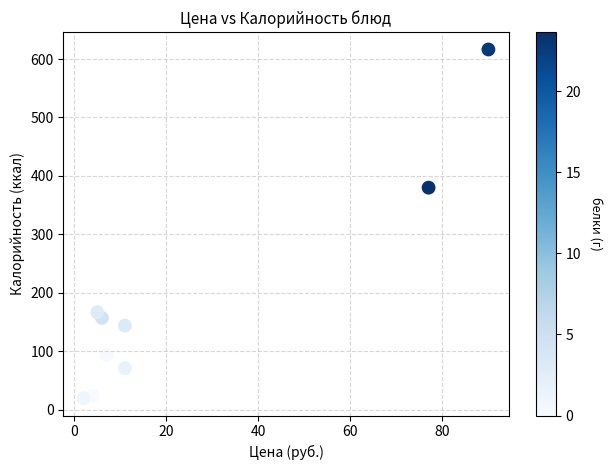

What is the range of X values (max minus min)?

88.0